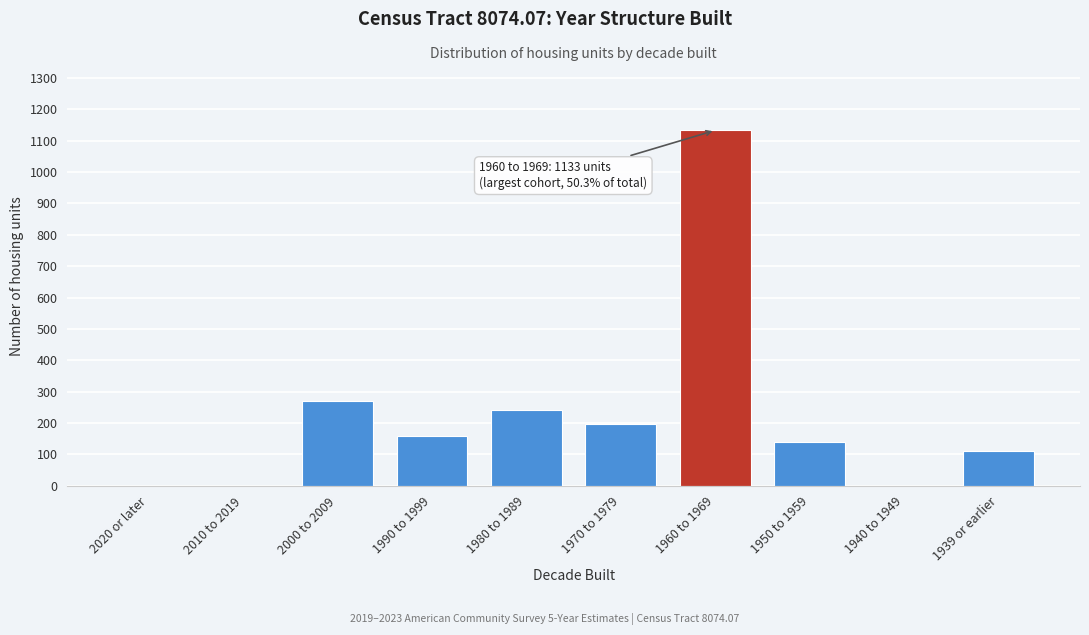

Reading left to right, transcribe all the data shown in this chart.

2020 or later=0	2010 to 2019=0	2000 to 2009=271	1990 to 1999=157	1980 to 1989=241	1970 to 1979=198	1960 to 1969=1133	1950 to 1959=140	1940 to 1949=0	1939 or earlier=111